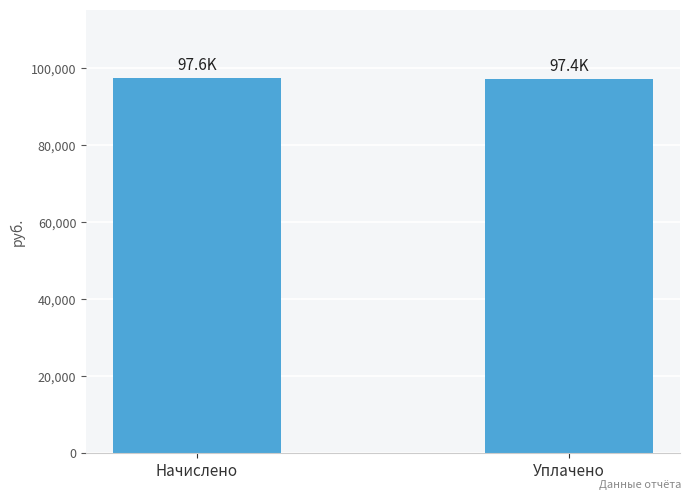

What is the approximate value at Уплачено?

97356.8